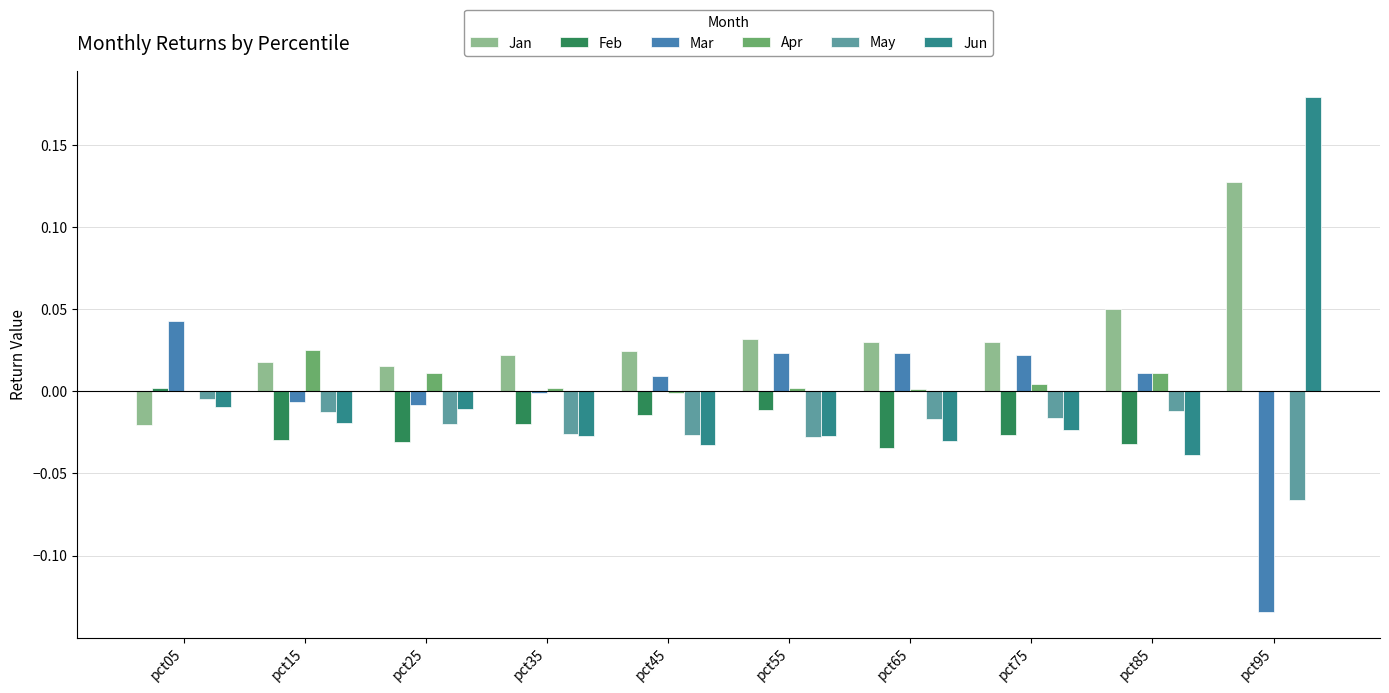

Is the value of Jan at pct45 greater than the value of Apr at pct65?

Yes